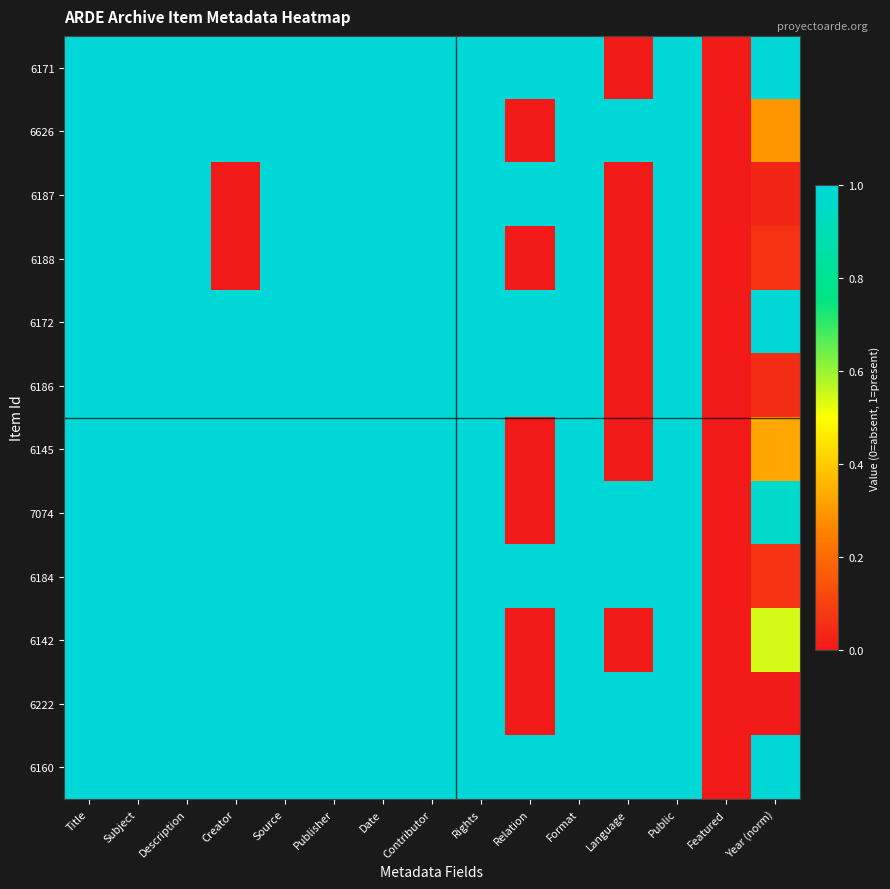

Reading left to right, transcribe all the data shown in this chart.

6171: Title=1.0	Subject=1.0	Description=1.0	Creator=1.0	Source=1.0	Publisher=1.0	Date=1.0	Contributor=1.0	Rights=1.0	Relation=1.0	Format=1.0	Language=0.0	Public=1.0	Featured=0.0	Year (norm)=1.0
6626: Title=1.0	Subject=1.0	Description=1.0	Creator=1.0	Source=1.0	Publisher=1.0	Date=1.0	Contributor=1.0	Rights=1.0	Relation=0.0	Format=1.0	Language=1.0	Public=1.0	Featured=0.0	Year (norm)=0.3
6187: Title=1.0	Subject=1.0	Description=1.0	Creator=0.0	Source=1.0	Publisher=1.0	Date=1.0	Contributor=1.0	Rights=1.0	Relation=1.0	Format=1.0	Language=0.0	Public=1.0	Featured=0.0	Year (norm)=0.0
6188: Title=1.0	Subject=1.0	Description=1.0	Creator=0.0	Source=1.0	Publisher=1.0	Date=1.0	Contributor=1.0	Rights=1.0	Relation=0.0	Format=1.0	Language=0.0	Public=1.0	Featured=0.0	Year (norm)=0.1
6172: Title=1.0	Subject=1.0	Description=1.0	Creator=1.0	Source=1.0	Publisher=1.0	Date=1.0	Contributor=1.0	Rights=1.0	Relation=1.0	Format=1.0	Language=0.0	Public=1.0	Featured=0.0	Year (norm)=1.0
6186: Title=1.0	Subject=1.0	Description=1.0	Creator=1.0	Source=1.0	Publisher=1.0	Date=1.0	Contributor=1.0	Rights=1.0	Relation=1.0	Format=1.0	Language=0.0	Public=1.0	Featured=0.0	Year (norm)=0.0
6145: Title=1.0	Subject=1.0	Description=1.0	Creator=1.0	Source=1.0	Publisher=1.0	Date=1.0	Contributor=1.0	Rights=1.0	Relation=0.0	Format=1.0	Language=0.0	Public=1.0	Featured=0.0	Year (norm)=0.3
7074: Title=1.0	Subject=1.0	Description=1.0	Creator=1.0	Source=1.0	Publisher=1.0	Date=1.0	Contributor=1.0	Rights=1.0	Relation=0.0	Format=1.0	Language=1.0	Public=1.0	Featured=0.0	Year (norm)=1.0
6184: Title=1.0	Subject=1.0	Description=1.0	Creator=1.0	Source=1.0	Publisher=1.0	Date=1.0	Contributor=1.0	Rights=1.0	Relation=1.0	Format=1.0	Language=1.0	Public=1.0	Featured=0.0	Year (norm)=0.1
6142: Title=1.0	Subject=1.0	Description=1.0	Creator=1.0	Source=1.0	Publisher=1.0	Date=1.0	Contributor=1.0	Rights=1.0	Relation=0.0	Format=1.0	Language=0.0	Public=1.0	Featured=0.0	Year (norm)=0.5
6222: Title=1.0	Subject=1.0	Description=1.0	Creator=1.0	Source=1.0	Publisher=1.0	Date=1.0	Contributor=1.0	Rights=1.0	Relation=0.0	Format=1.0	Language=1.0	Public=1.0	Featured=0.0	Year (norm)=0.0
6160: Title=1.0	Subject=1.0	Description=1.0	Creator=1.0	Source=1.0	Publisher=1.0	Date=1.0	Contributor=1.0	Rights=1.0	Relation=1.0	Format=1.0	Language=1.0	Public=1.0	Featured=0.0	Year (norm)=1.0